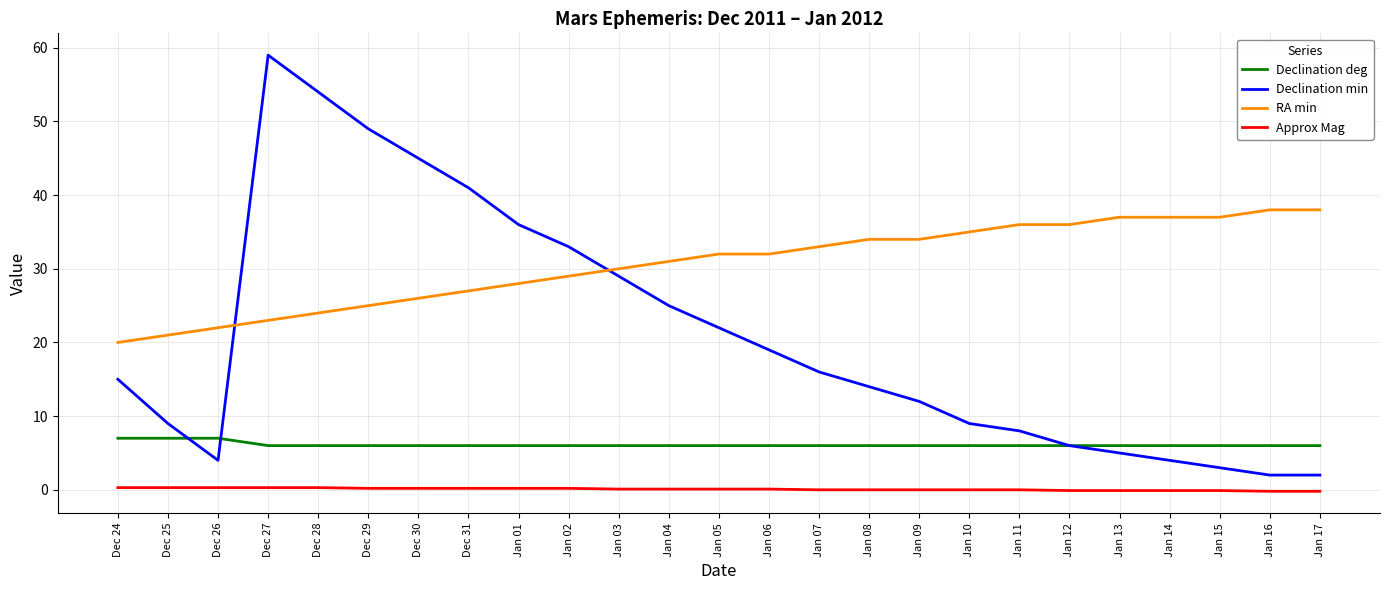

What position from the right is Jan 14?

4